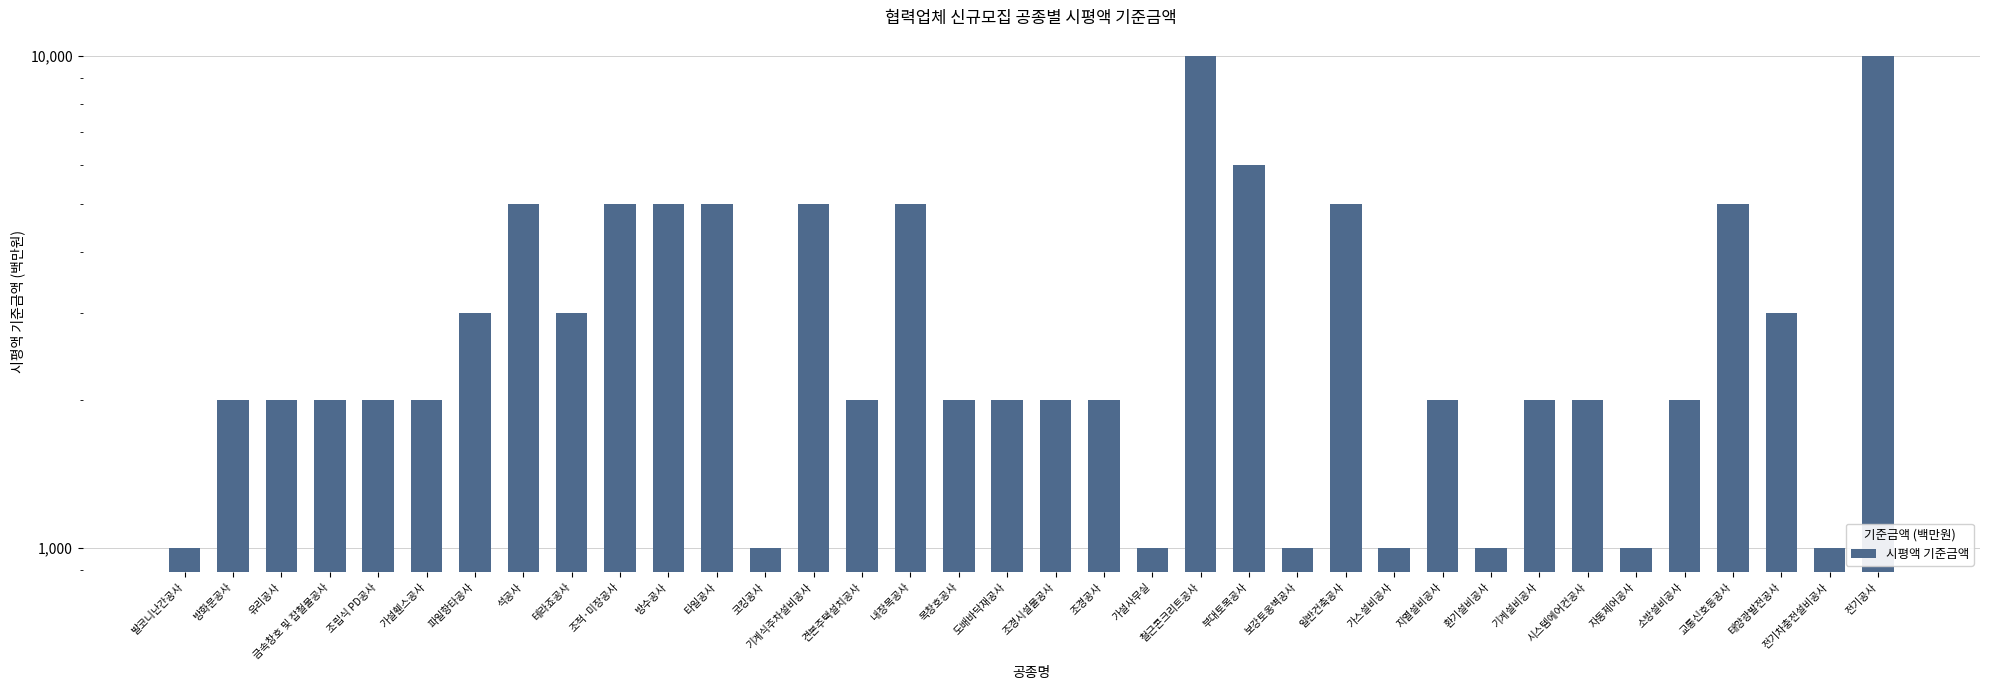

Reading right to left, extract all data points from this chart.

전기공사=10000	전기차충전설비공사=1000	태양광발전공사=3000	교통신호등공사=5000	소방설비공사=2000	자동제어공사=1000	시스템에어컨공사=2000	기계설비공사=2000	환기설비공사=1000	지열설비공사=2000	가스설비공사=1000	일반건축공사=5000	보강토옹벽공사=1000	부대토목공사=6000	철근콘크리트공사=10000	가설사무실=1000	조경공사=2000	조경시설물공사=2000	도배바닥재공사=2000	목창호공사=2000	내장목공사=5000	견본주택설치공사=2000	기계식주차설비공사=5000	코킹공사=1000	타일공사=5000	방수공사=5000	조적·미장공사=5000	테라죠공사=3000	석공사=5000	파일항타공사=3000	가설휀스공사=2000	조립식 PD공사=2000	금속창호 및 잡철물공사=2000	유리공사=2000	방화문공사=2000	발코니난간공사=1000